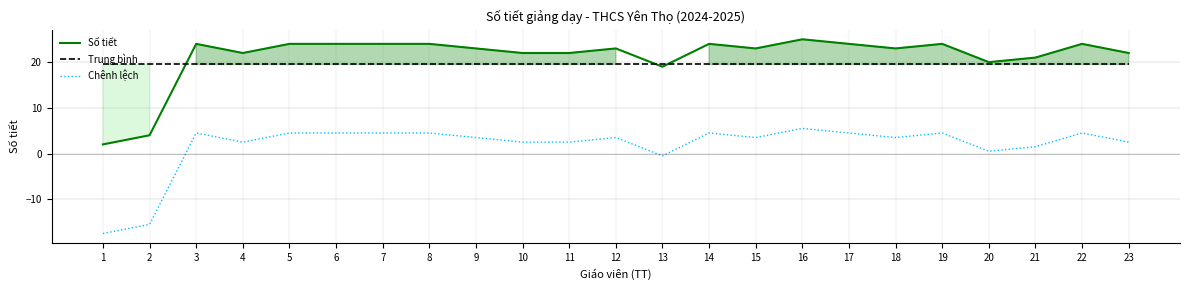

At how many categories does at least one series exceed -11?

23